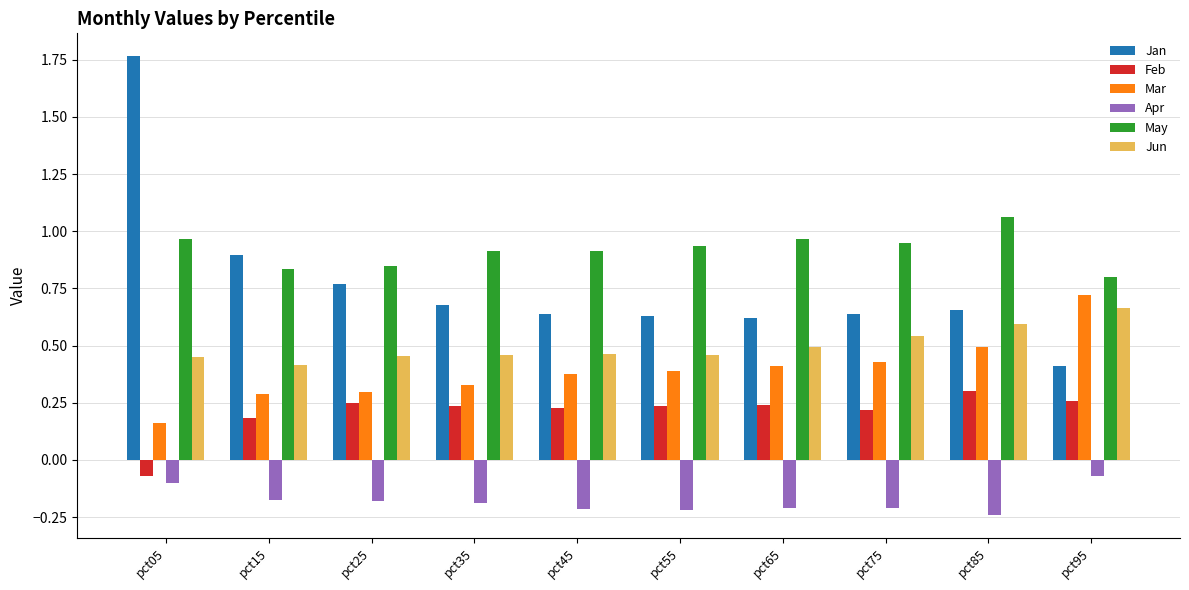

The value of Apr at pct15 is -0.2. True or false?

True